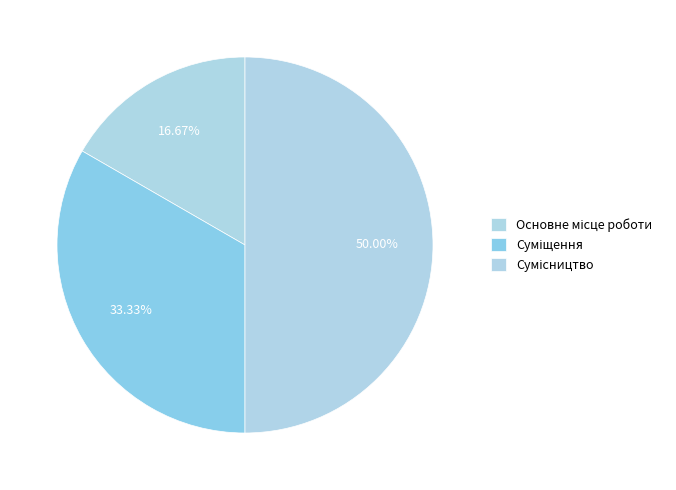

How many segments does this pie chart have?

3